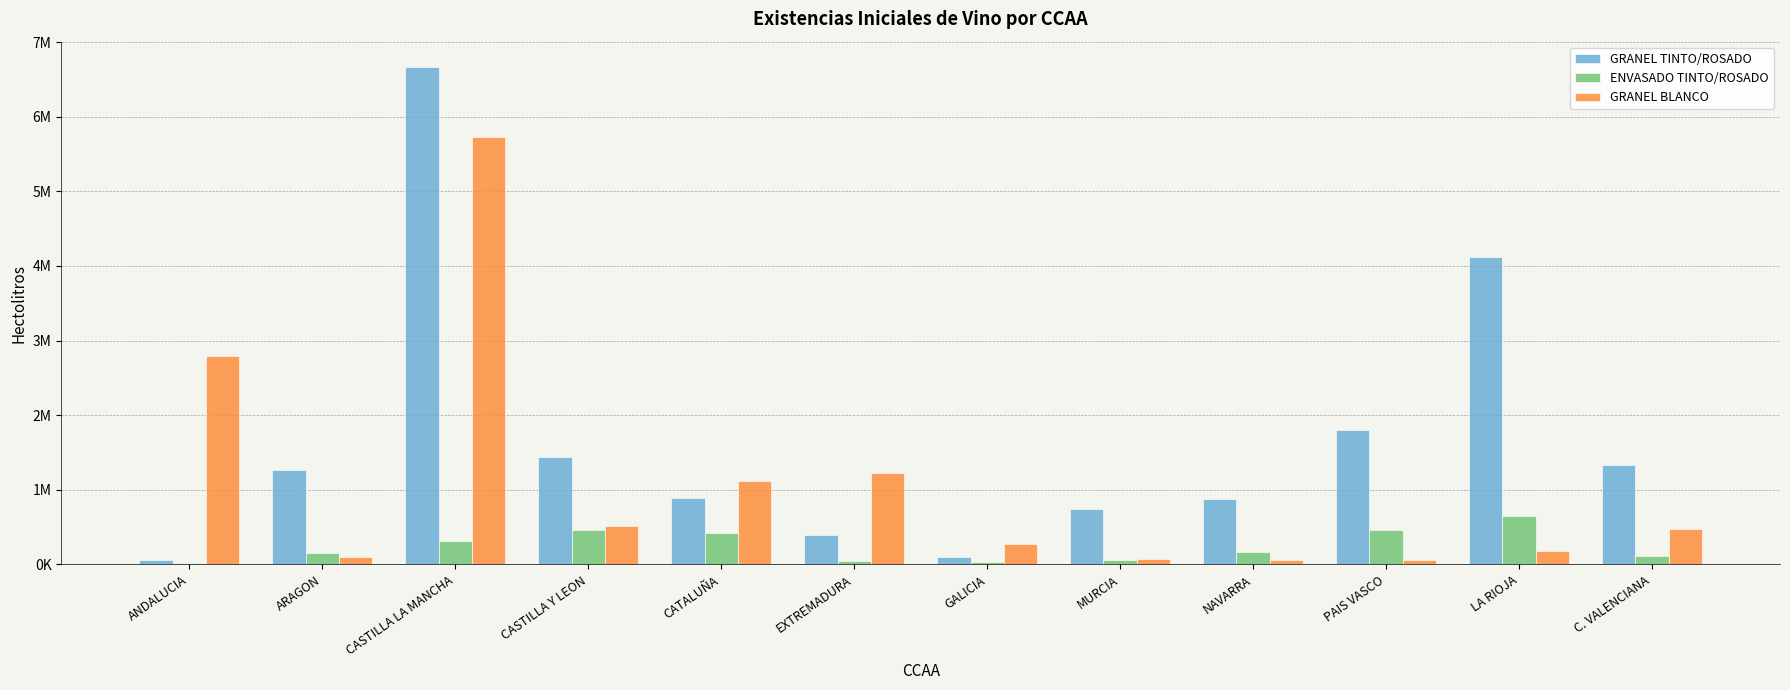

Rank the series by their average value, from highest to lowest.

GRANEL TINTO/ROSADO, GRANEL BLANCO, ENVASADO TINTO/ROSADO